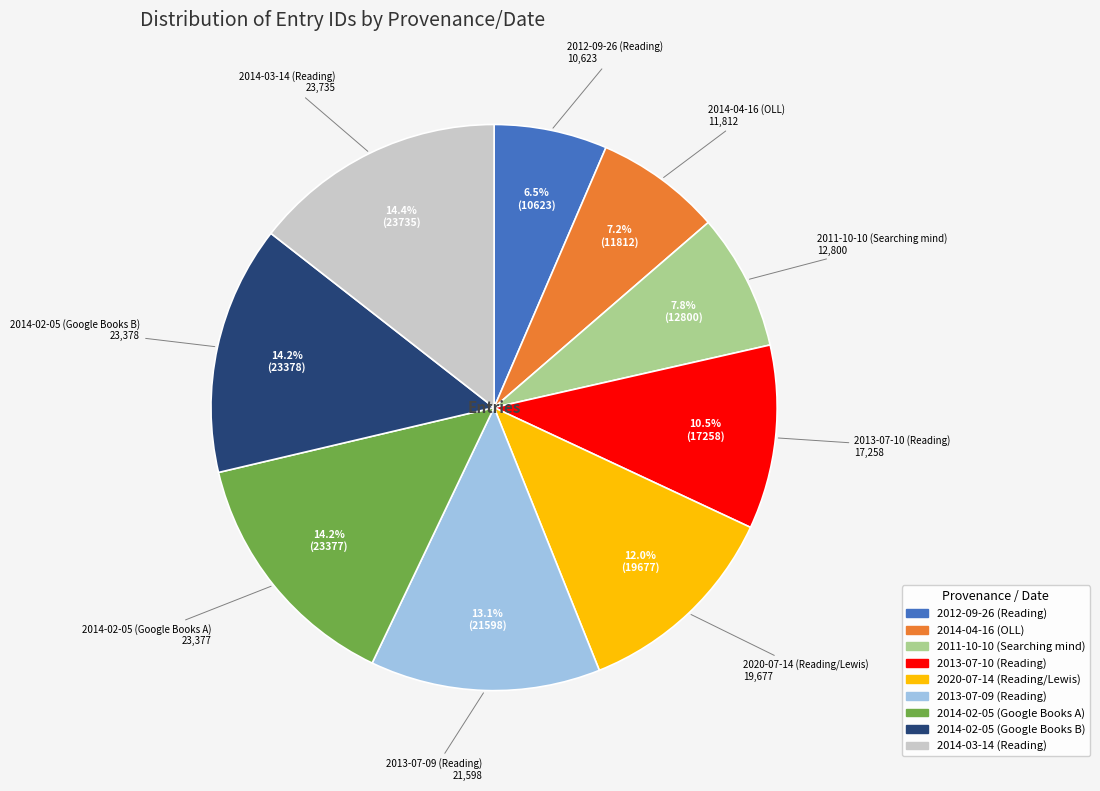

What percentage is the 2020-07-14 (Reading/Lewis) slice, to the nearest percent?

12%